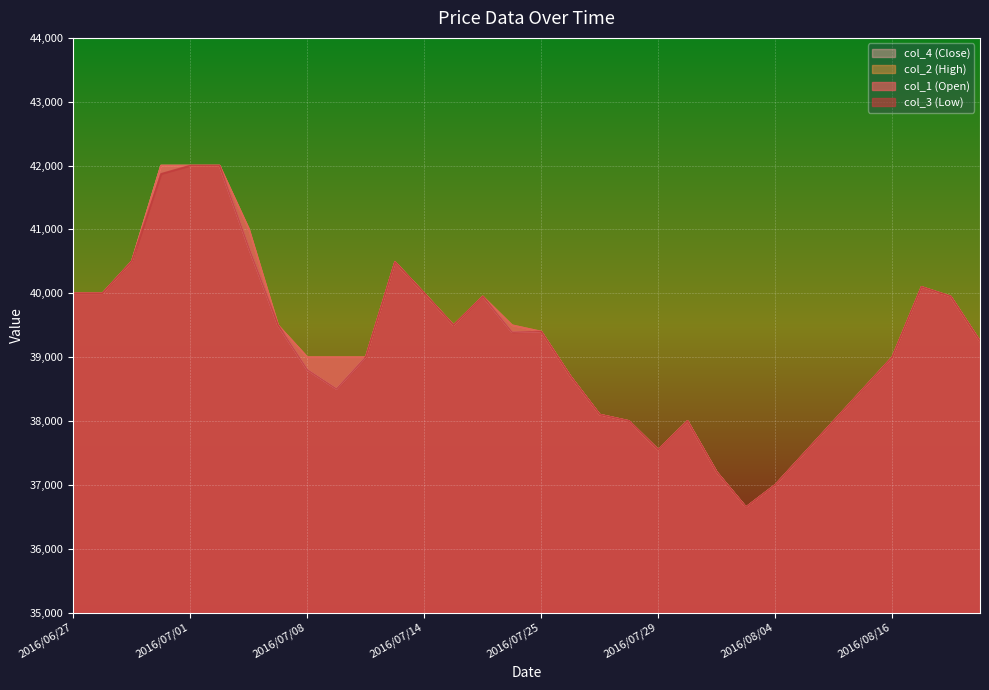

Reading left to right, extract all data points from this chart.

col_1: 40000	40000	40500	42000	42000	42000	41010	39500	39000	39000	39000	40490	40000	39500	39950	39500	39400	38700	38100	38000	37550	38000	37200	36650	37000	37500	38000	38500	39000	40100	39950	39250
col_2: 40000	40000	40500	42000	42000	42000	41010	39500	39000	39000	39000	40490	40000	39500	39950	39500	39400	38700	38100	38000	37550	38000	37200	36650	37000	37500	38000	38500	39000	40100	39950	39250
col_3: 40000	40000	40500	41870	42000	42000	40710	39500	38800	38500	39000	40490	40000	39500	39950	39390	39400	38700	38100	38000	37550	38000	37200	36650	37000	37500	38000	38500	39000	40100	39950	39250
col_4: 40000	40000	40500	42000	42000	42000	40710	39500	38800	38500	39000	40490	40000	39500	39950	39390	39400	38700	38100	38000	37550	38000	37200	36650	37000	37500	38000	38500	39000	40100	39950	39250